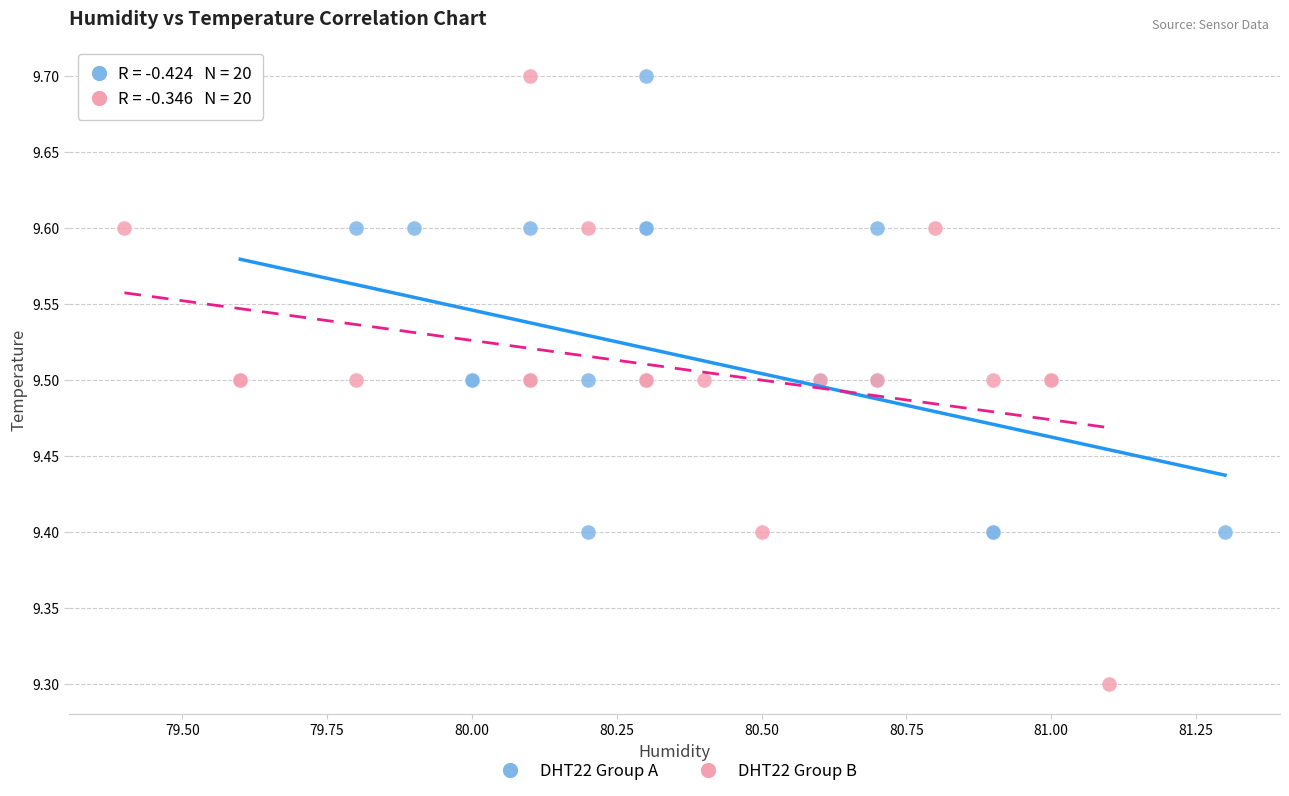

Which series has the widest spread of Y values?

DHT22 Group B